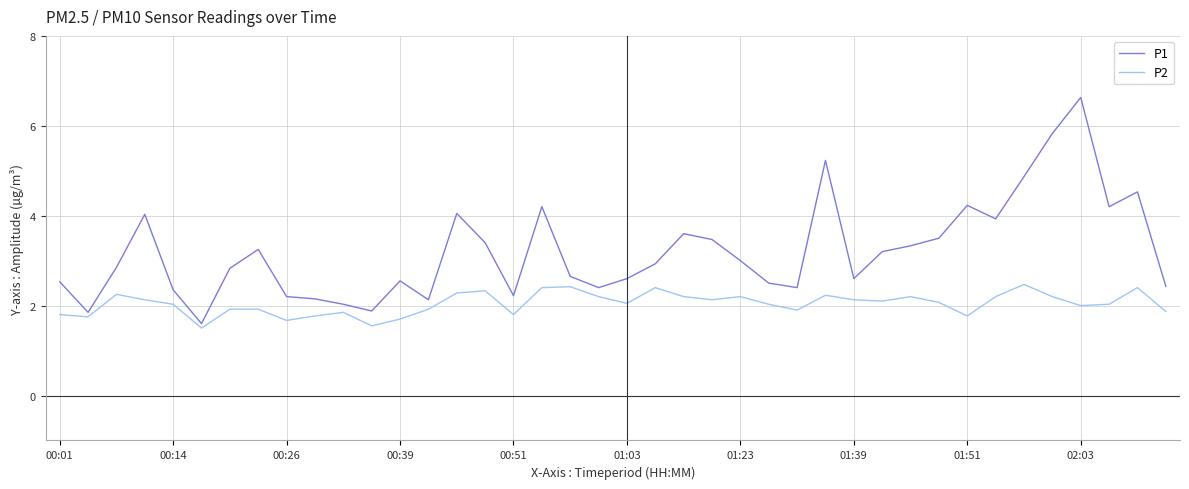

What is the smallest value displayed?

1.5